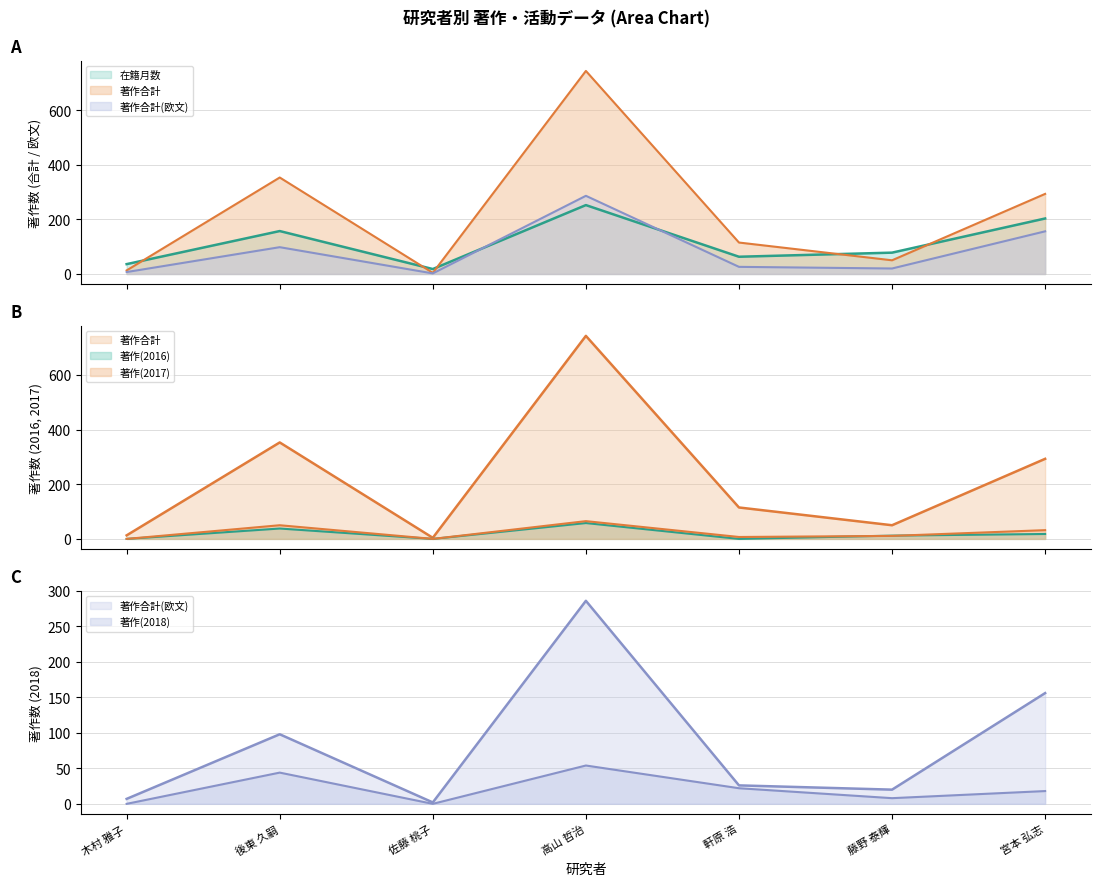

Which series changed the most between 後東 久嗣 and 軒原 浩?

著作合計 (line)